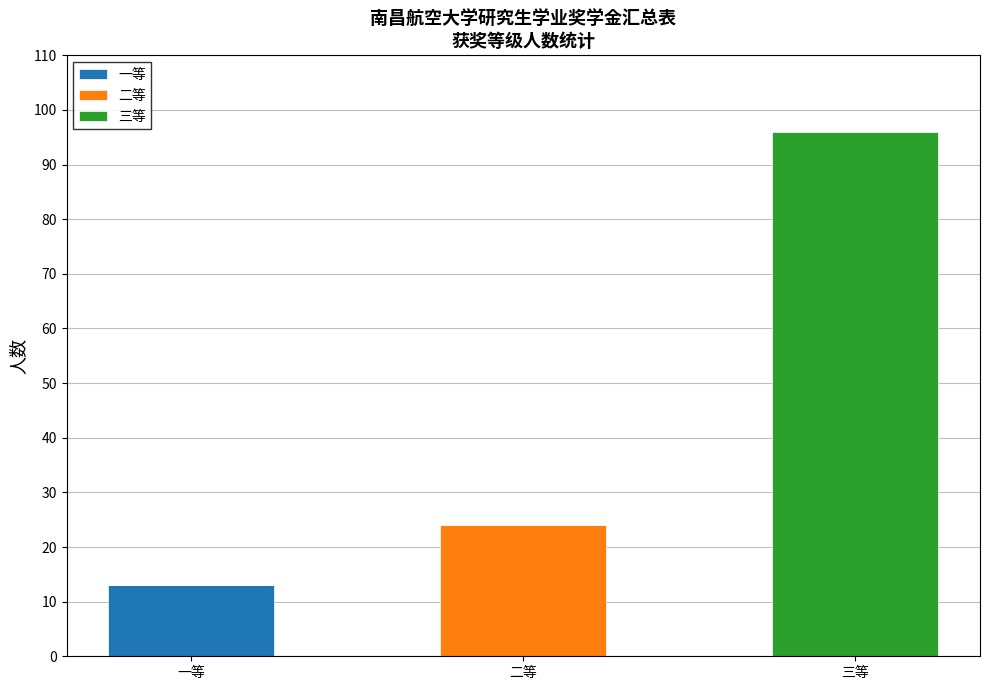

At which category is the sum across all series the highest?

三等